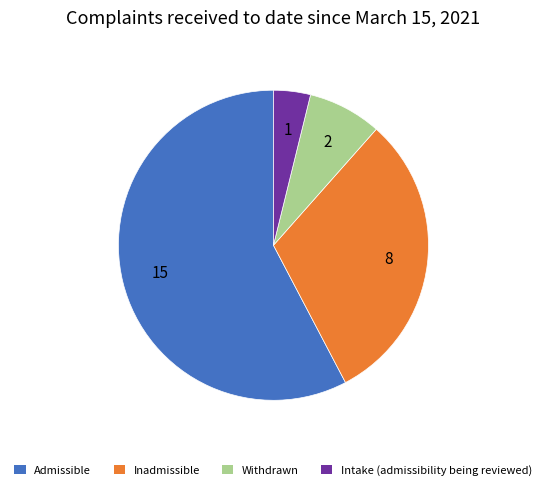

Does any single category account for the majority?

Yes